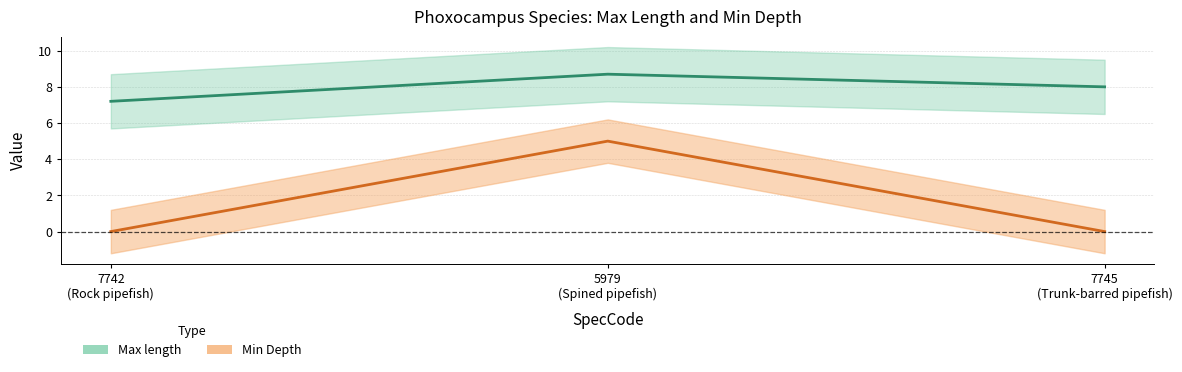

The Max length series shows 7.2 at 7742 (Rock pipefish). True or false?

True